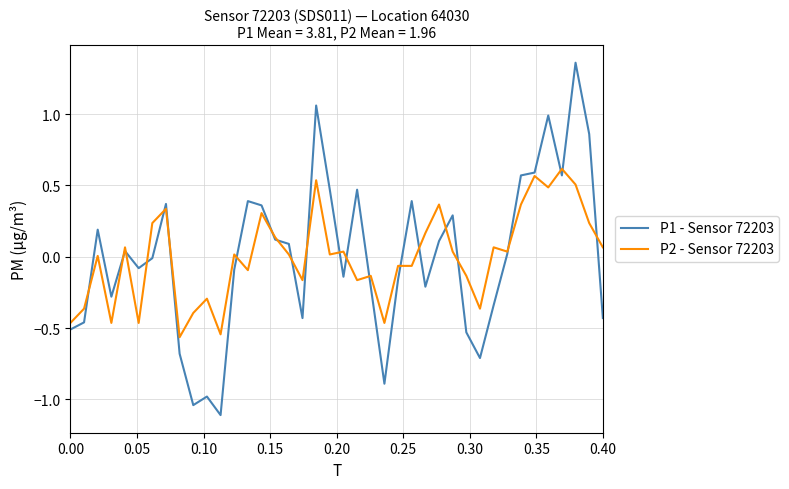

What is the smallest value displayed?

-1.1